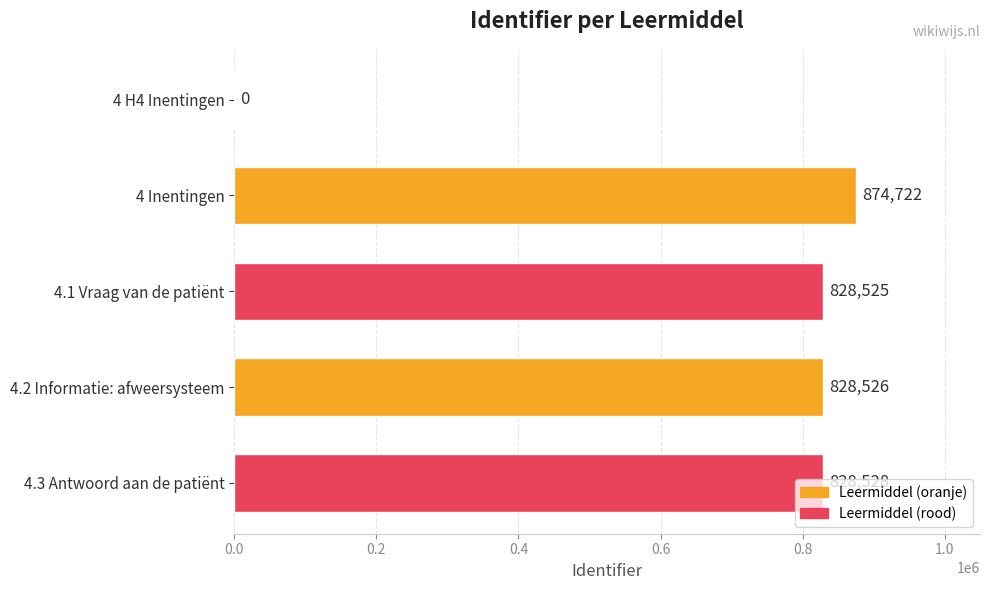

Read the value at 4.3 Antwoord aan de patiënt, to the nearest 100.

828500